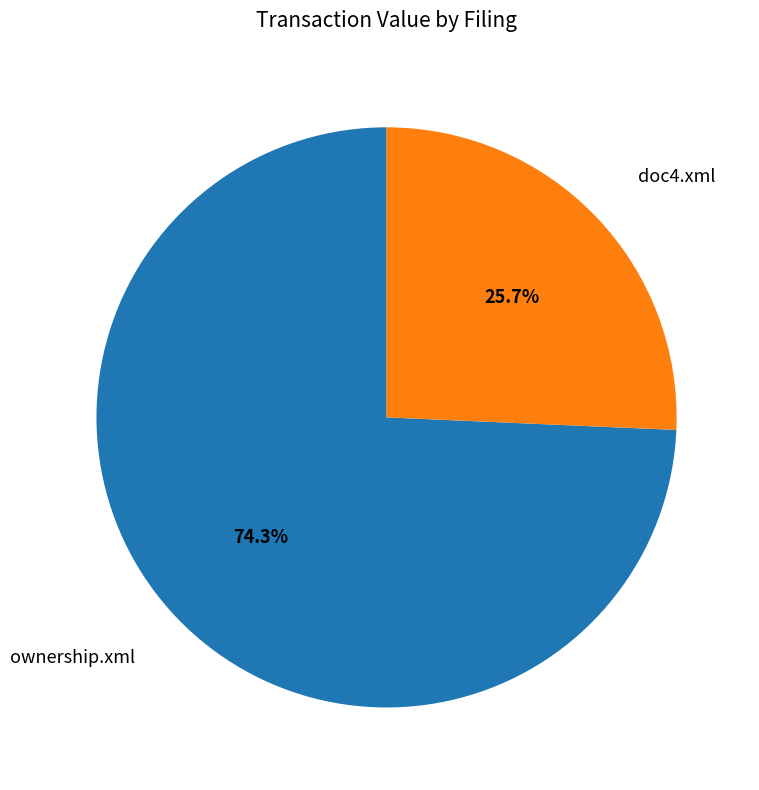

To the nearest percent, what percentage of the pie is doc4.xml?

26%